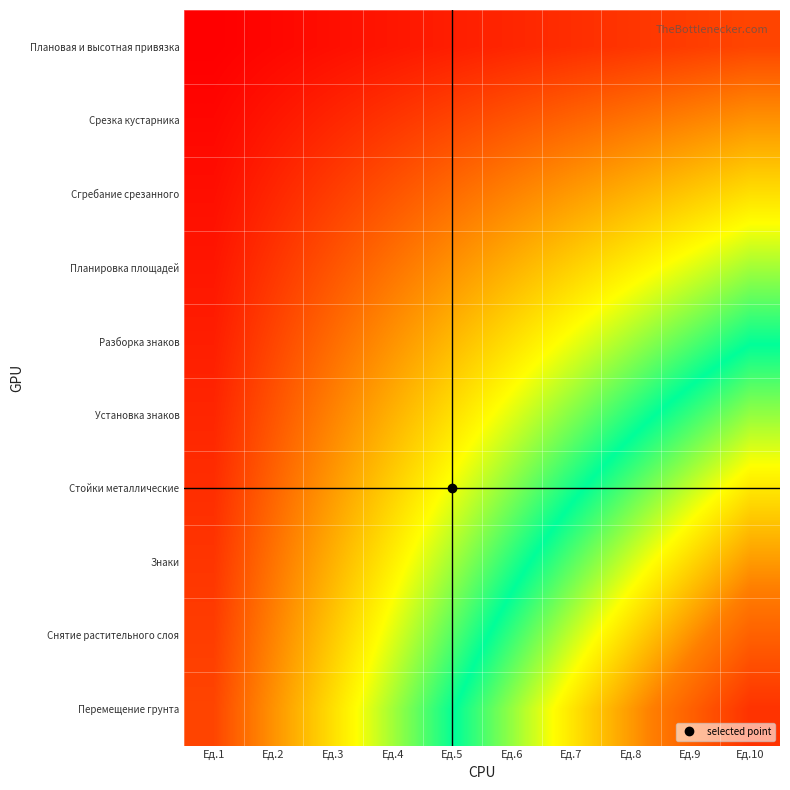

Which series changed the most between Ед.4 and Ед.7?

Перемещение грунта